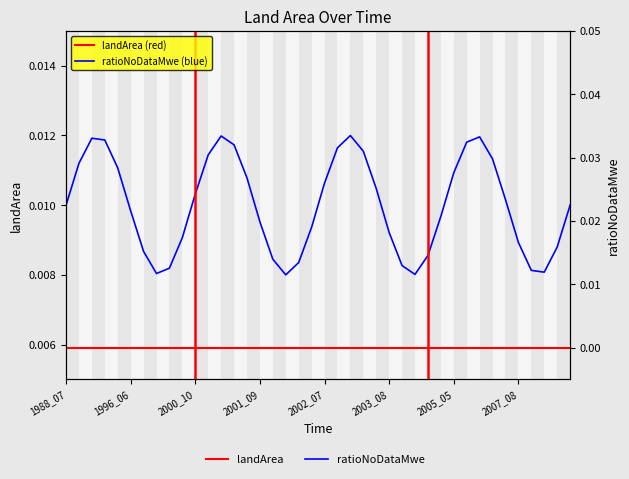

True or false: ratioNoDataMwe and landArea intersect in this chart.

False